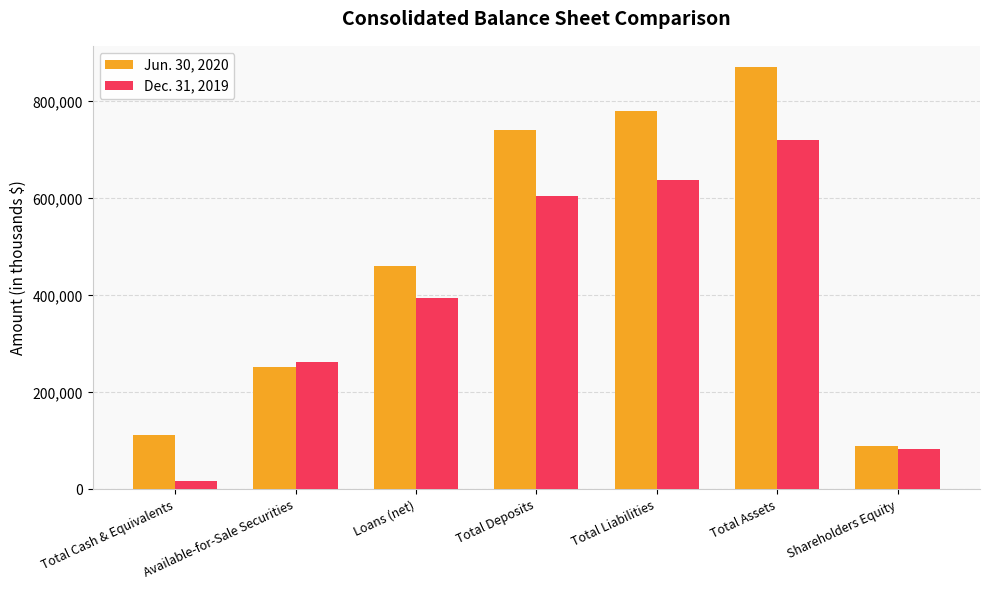

Where is Dec. 31, 2019 nearest to the value 369081?

Loans (net)